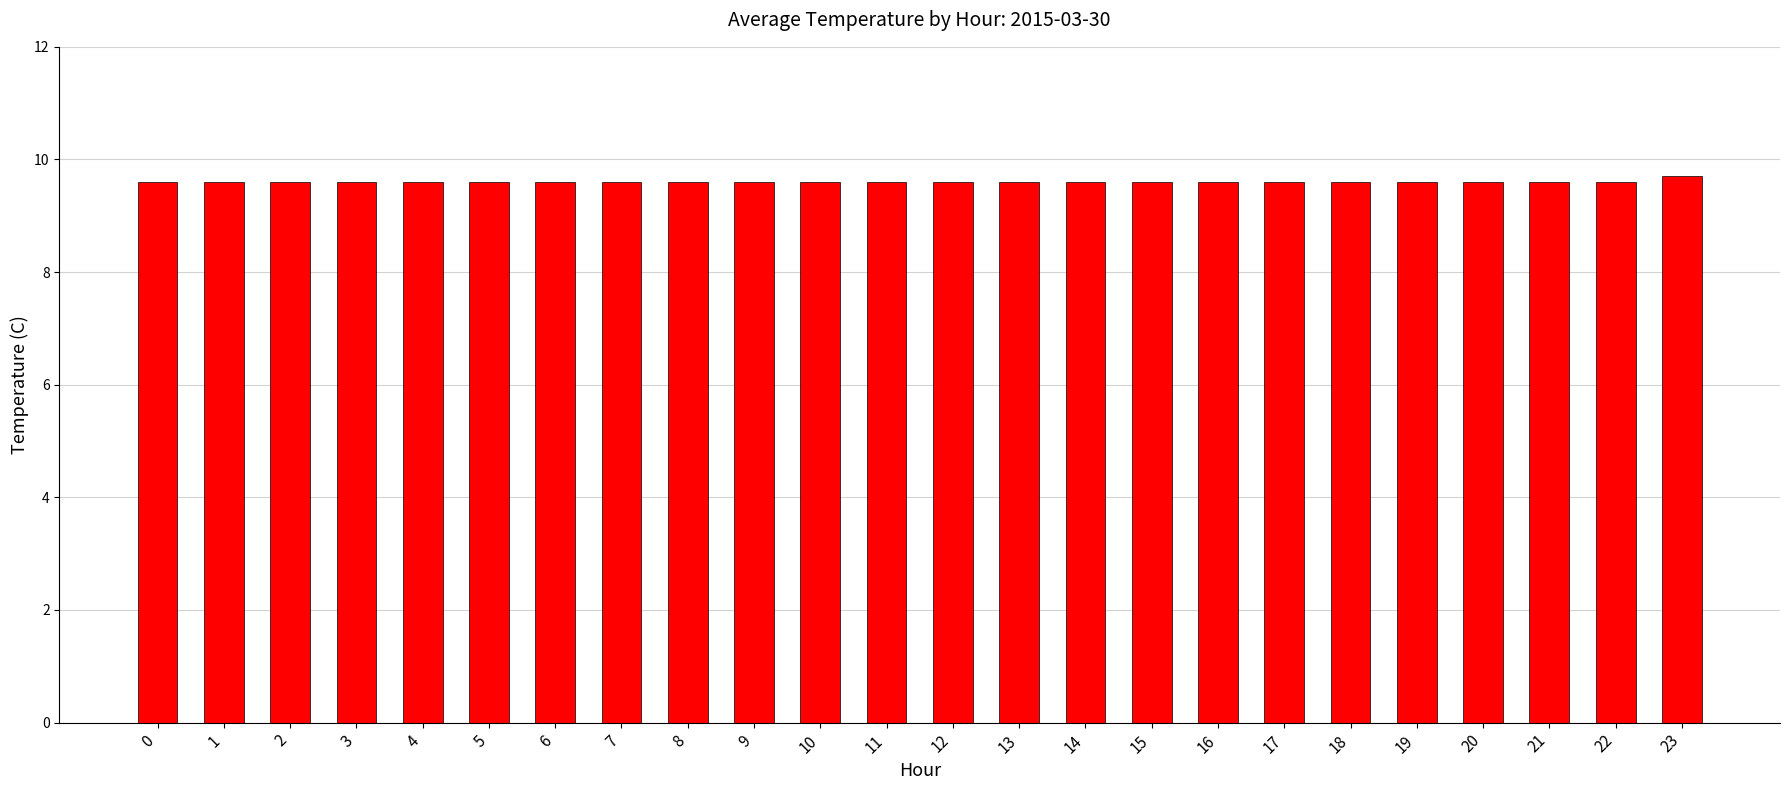

What is the sum of all values?

230.5